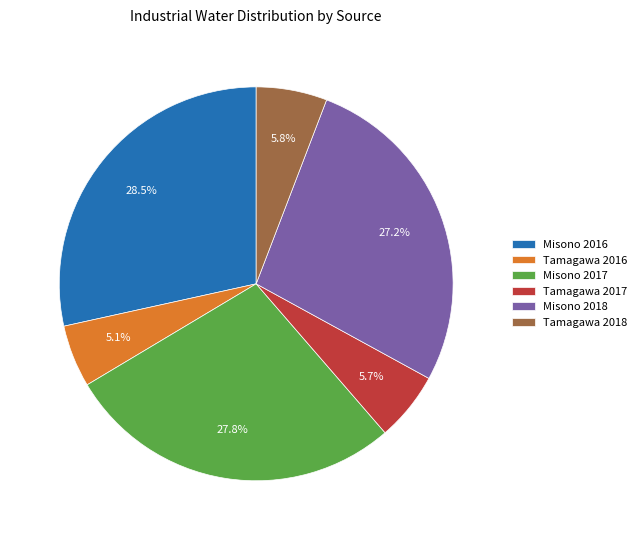

What is the smallest slice in the pie chart?

Tamagawa 2016